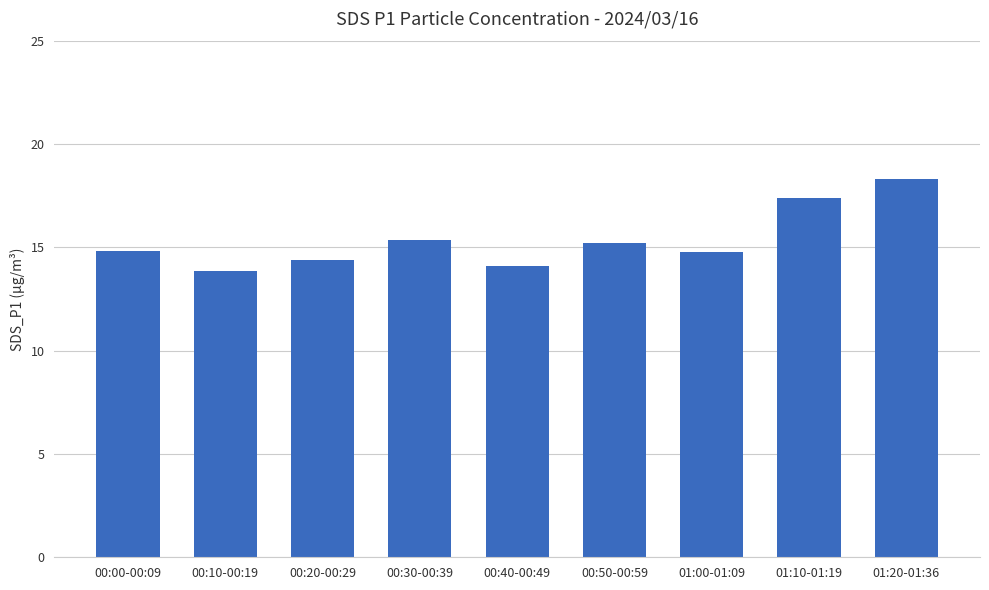

What value does the data have at 01:10-01:19?

17.4